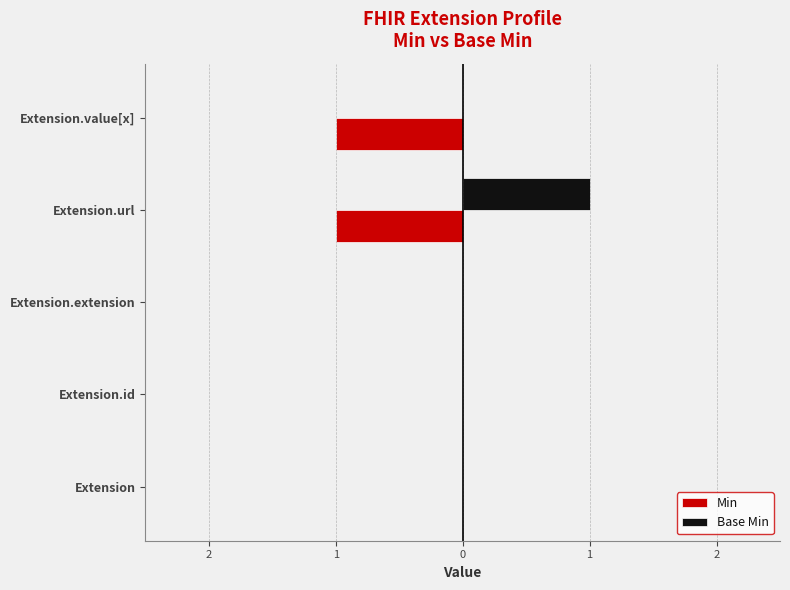

What are all the series names shown in the legend?

Min, Base Min